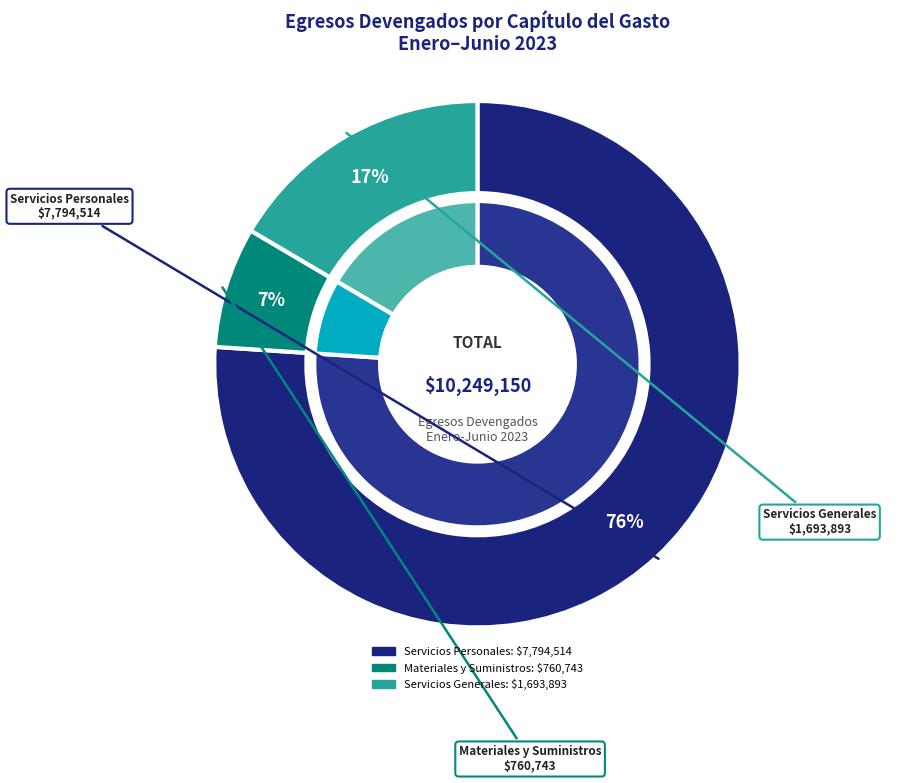

Count the number of slices in the pie.

8